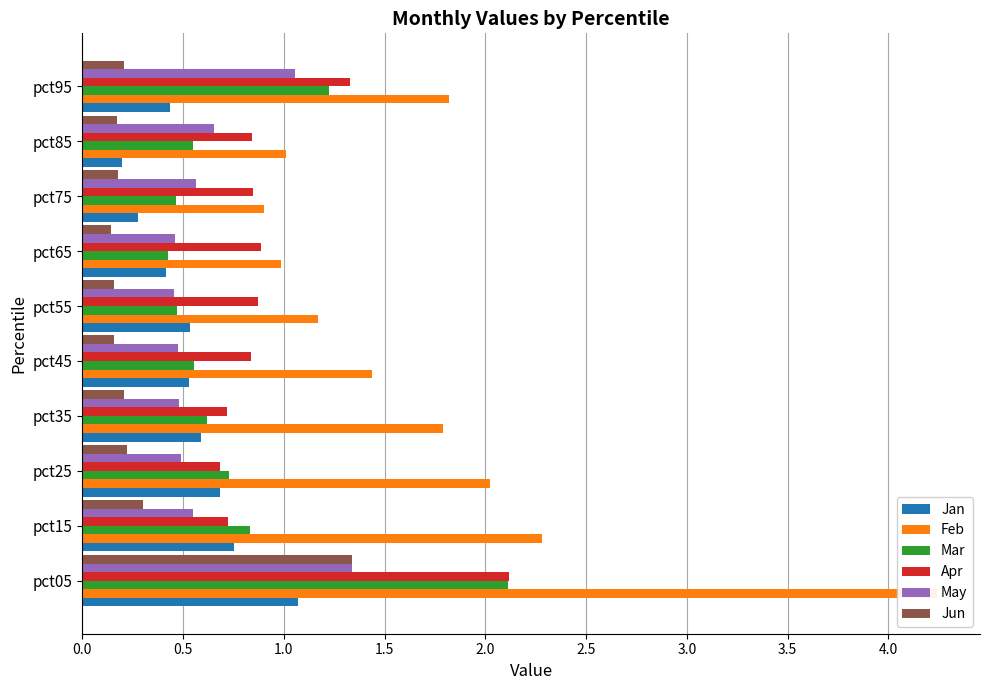

Count the Jun values in the range 0 to 1.

9